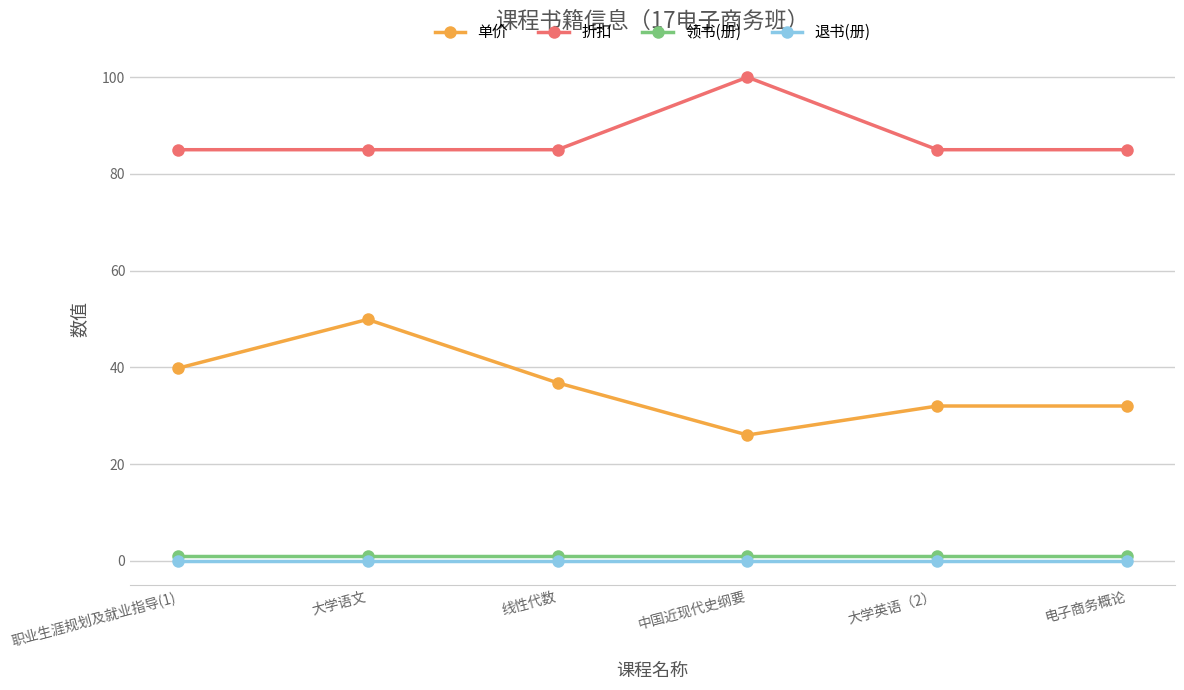

List the series in order of their peak value, highest first.

折扣, 单价, 领书(册), 退书(册)